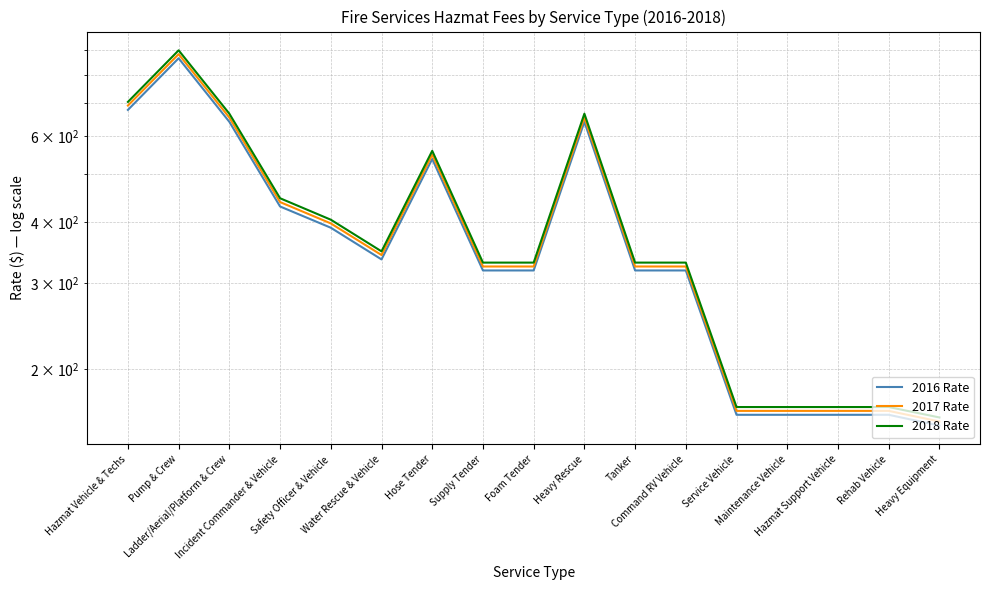

Is the value of 2016 Rate at Incident Commander & Vehicle greater than the value of 2018 Rate at Hazmat Support Vehicle?

Yes